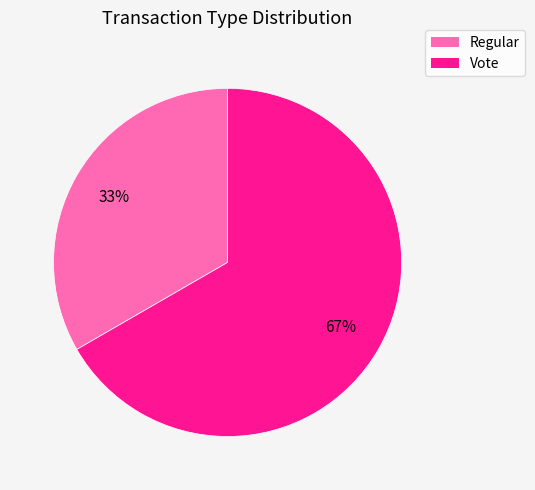

What is the ratio of the value at Vote to the value at Regular?

2.0